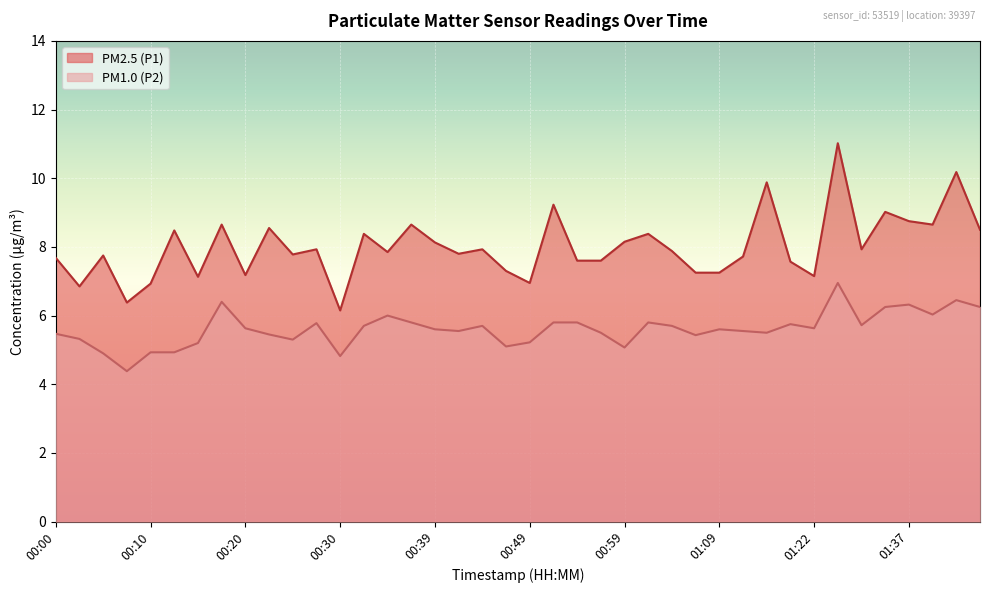

How many categories are shown in the chart?

40